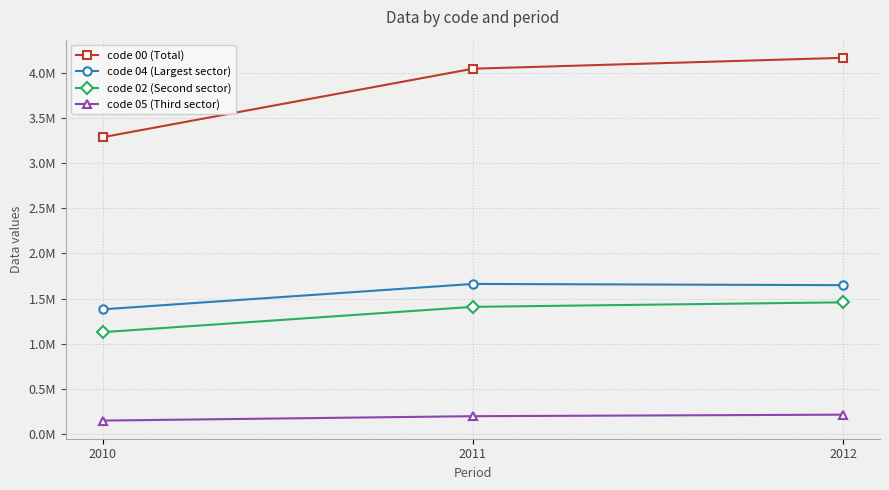

What are all the series names shown in the legend?

code 00 (Total), code 04 (Largest sector), code 02 (Second sector), code 05 (Third sector)